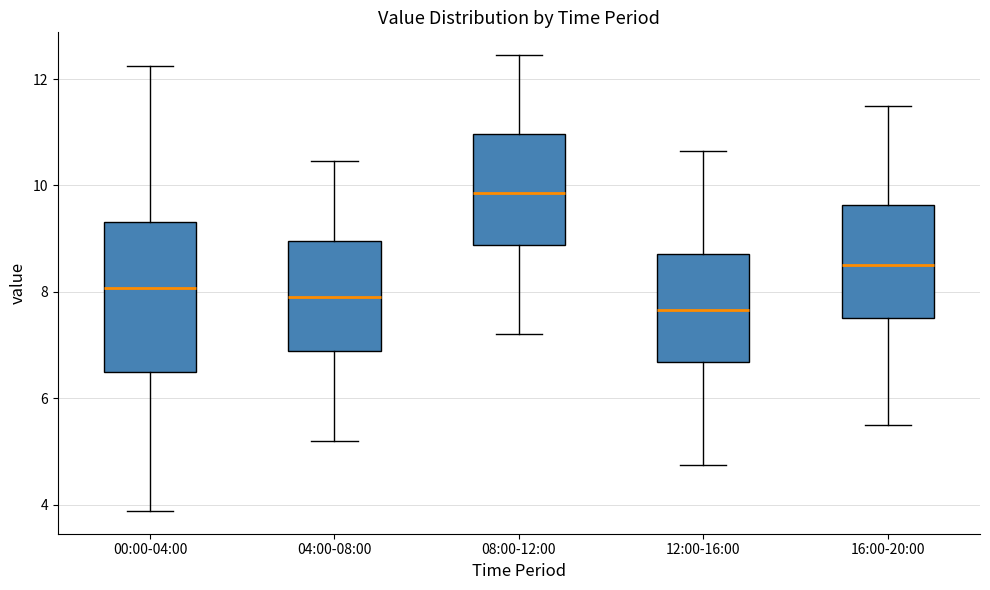

Where does the lower whisker of the box for 16:00-20:00 end on the y-axis? The values are not printed on the chart, so give them approximately, as read against the axis.

5.6